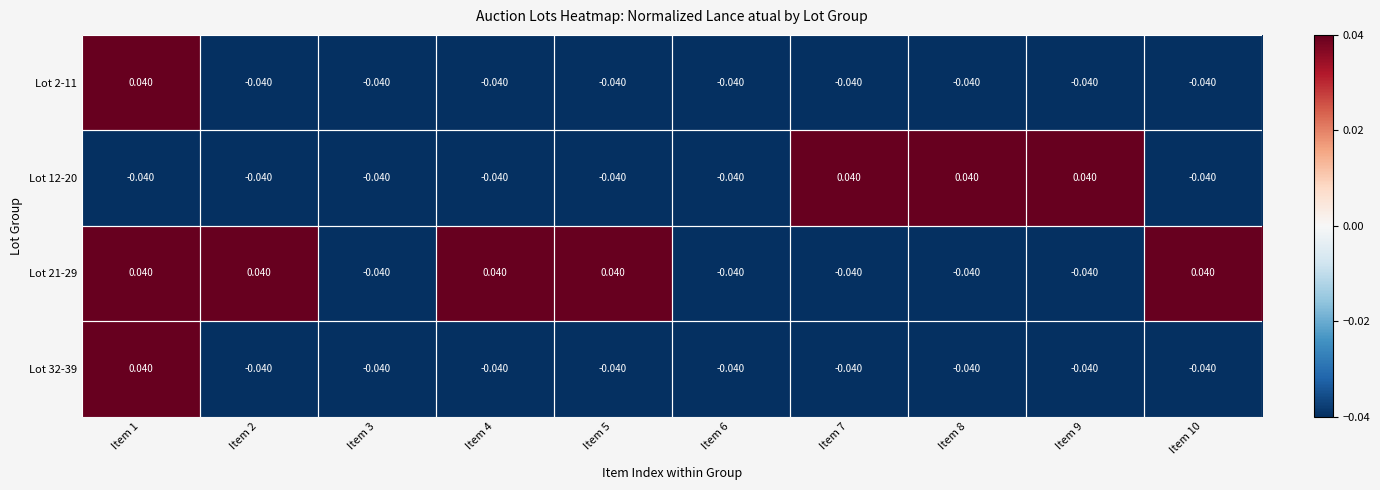

Is the value of Lot 21-29 at Item 10 greater than the value of Lot 32-39 at Item 5?

Yes